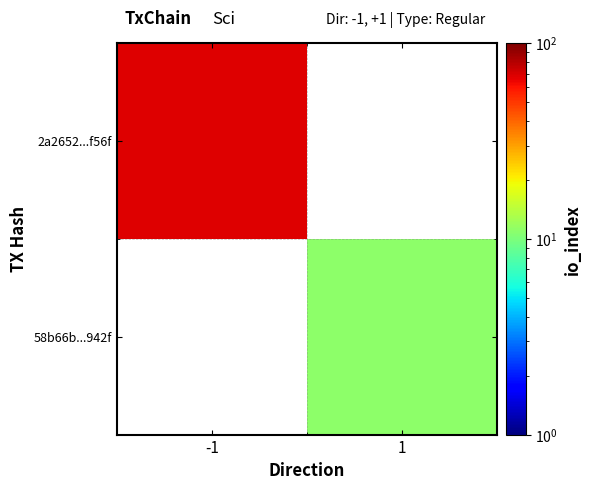

Rank the series by their average value, from highest to lowest.

2a2652...f56f, 58b66b...942f